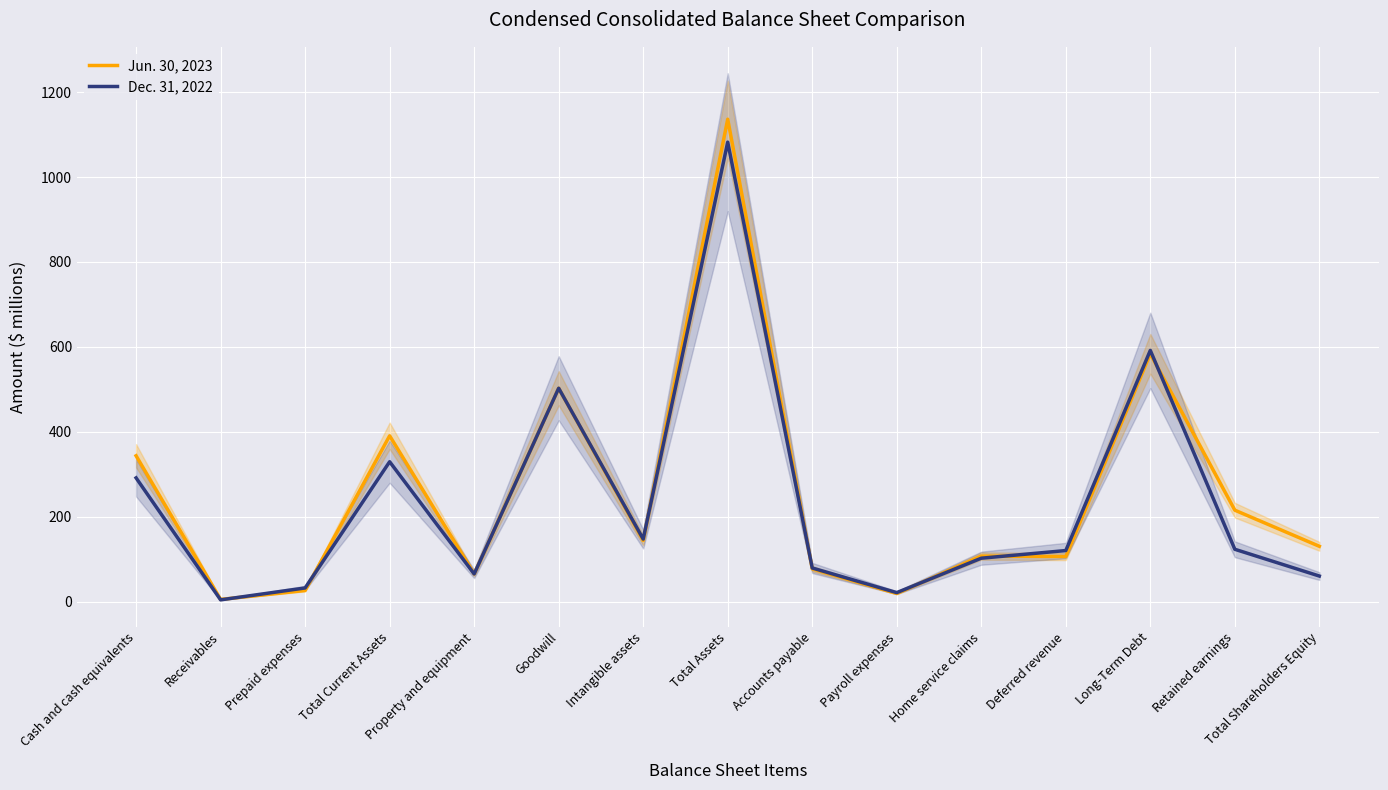

Where is Dec. 31, 2022 nearest to the value 543?

Goodwill